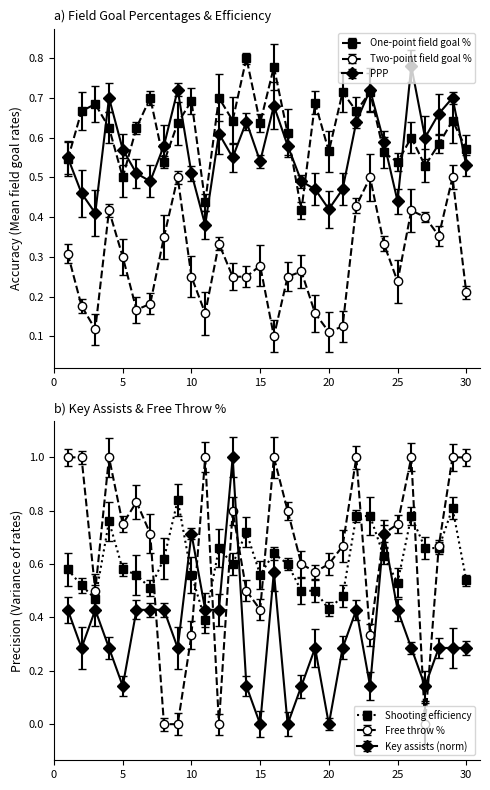

List the series in order of their peak value, lowest first.

Two-point field goal %, PPP, One-point field goal %, Shooting efficiency, Free throw %, Key assists